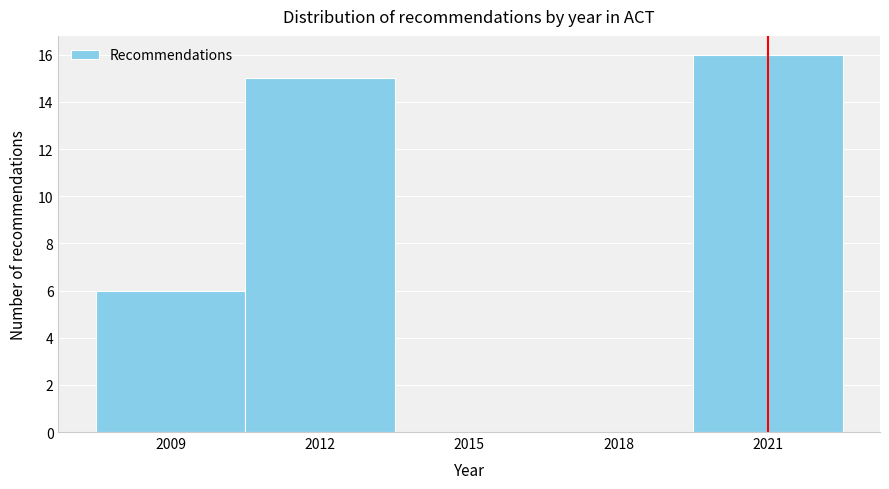

Reading right to left, what are all the values shown in this chart?

2021=16	2018=0	2015=0	2012=15	2009=6